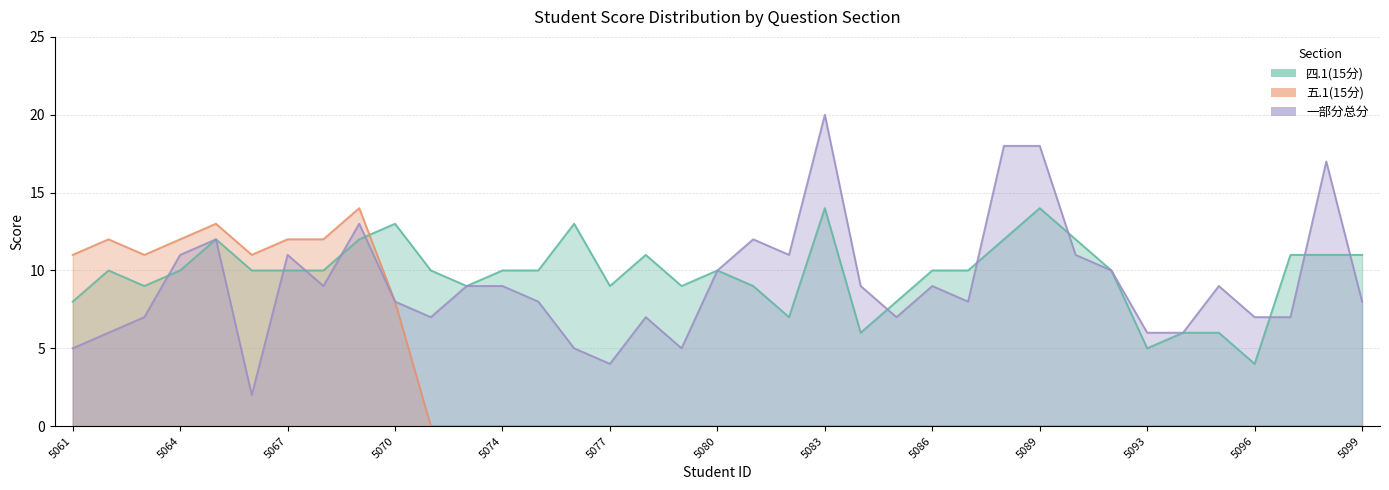

At which category does 一部分总分 reach its first local peak?

2022075065